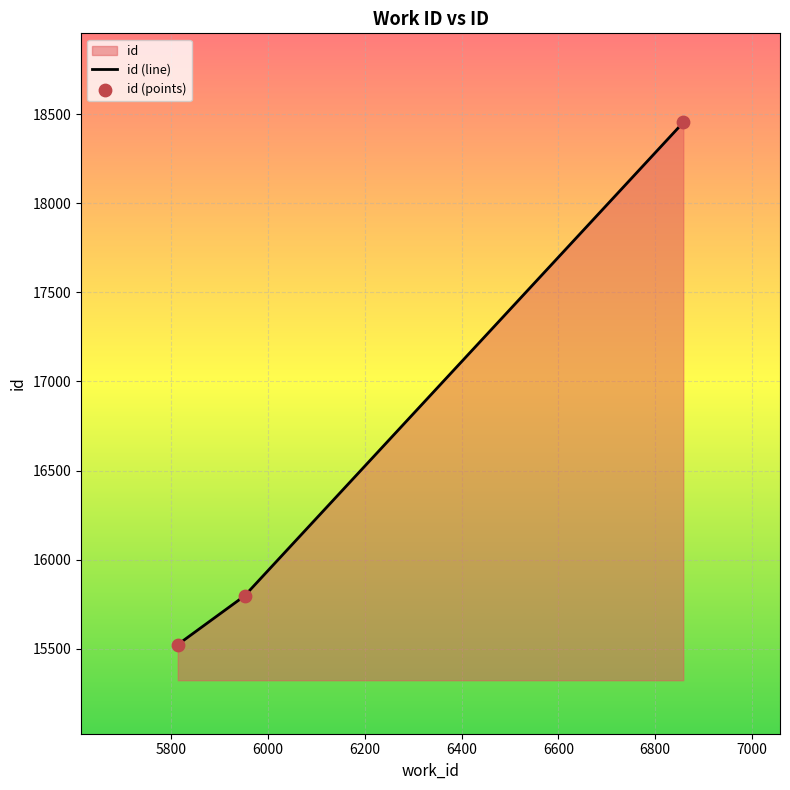

What is the sum of all values?

49774